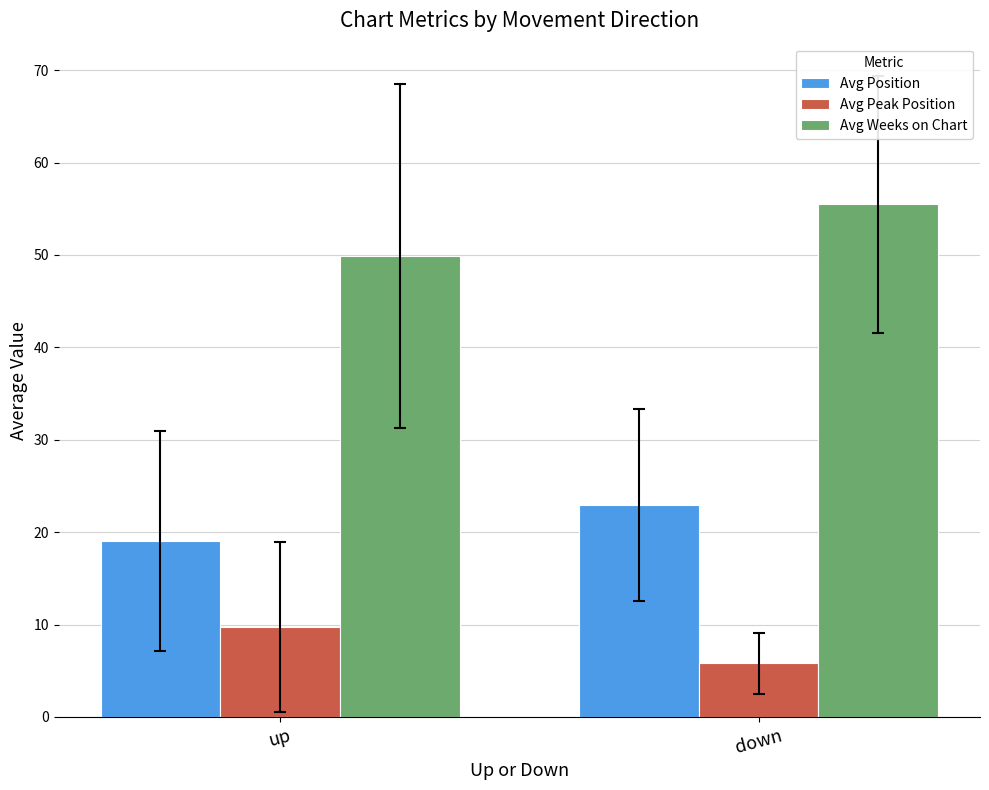

Which series has the largest total across all categories?

Avg Weeks on Chart